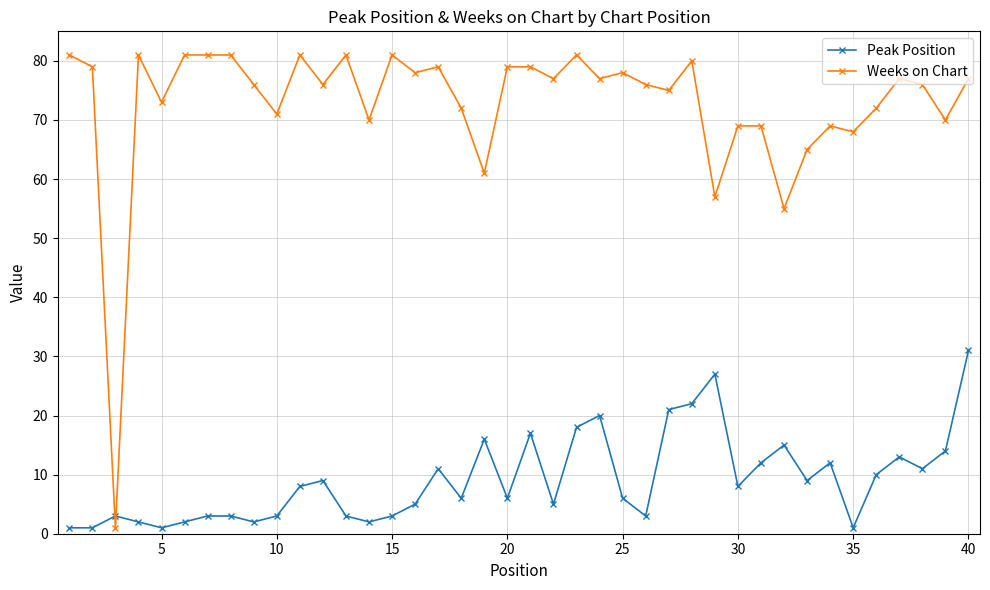

Does the chart have visible grid lines?

Yes